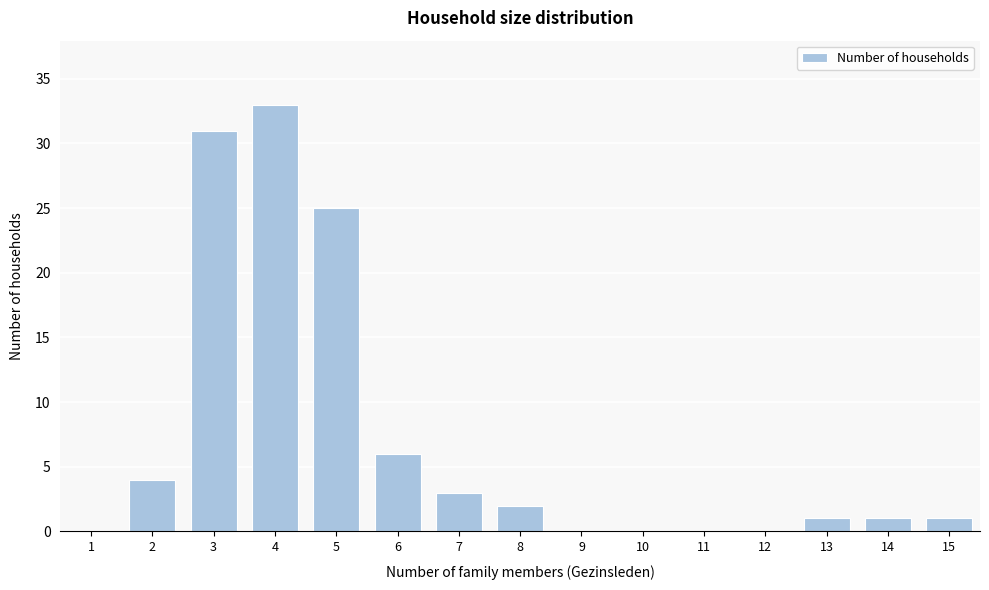

Reading right to left, extract all data points from this chart.

15=1	14=1	13=1	12=0	11=0	10=0	9=0	8=2	7=3	6=6	5=25	4=33	3=31	2=4	1=0